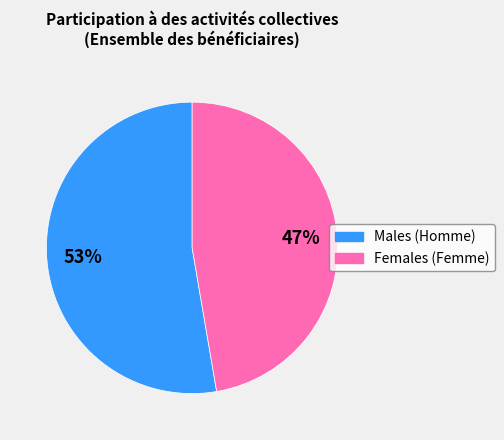

Is the sum of Females (Femme) and Males (Homme) greater than half?

Yes